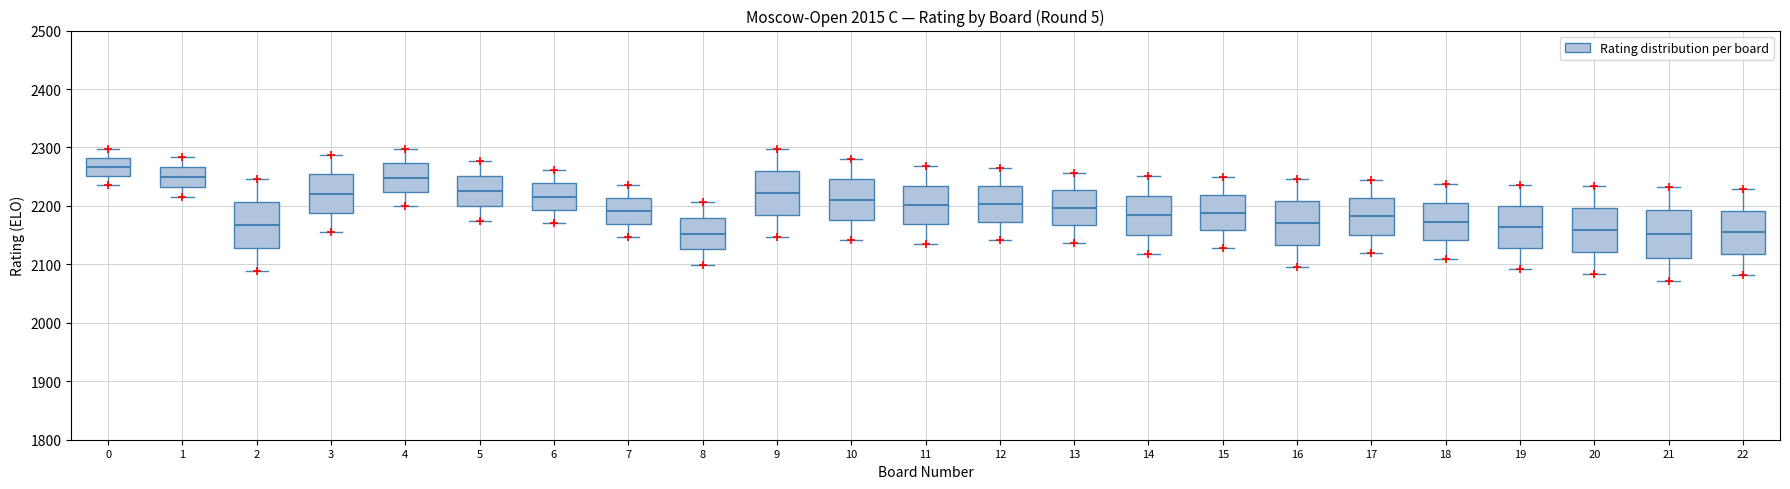

Reading left to right, transcribe this box plot: for each box, give where its median line is, the range the box spans, and where its two whiskers end, as read against the y-axis. The values are not printed on the chart, so give them approximately, as read against the axis.

0: median 2270, box 2250 to 2280, whiskers 2240 to 2300
1: median 2250, box 2230 to 2270, whiskers 2220 to 2280
2: median 2170, box 2130 to 2210, whiskers 2090 to 2250
3: median 2220, box 2190 to 2250, whiskers 2160 to 2290
4: median 2250, box 2220 to 2270, whiskers 2200 to 2300
5: median 2230, box 2200 to 2250, whiskers 2180 to 2280
6: median 2220, box 2190 to 2240, whiskers 2170 to 2260
7: median 2190, box 2170 to 2210, whiskers 2150 to 2240
8: median 2150, box 2130 to 2180, whiskers 2100 to 2210
9: median 2220, box 2180 to 2260, whiskers 2150 to 2300
10: median 2210, box 2180 to 2250, whiskers 2140 to 2280
11: median 2200, box 2170 to 2230, whiskers 2140 to 2270
12: median 2200, box 2170 to 2230, whiskers 2140 to 2270
13: median 2200, box 2170 to 2230, whiskers 2140 to 2260
14: median 2180, box 2150 to 2220, whiskers 2120 to 2250
15: median 2190, box 2160 to 2220, whiskers 2130 to 2250
16: median 2170, box 2130 to 2210, whiskers 2100 to 2250
17: median 2180, box 2150 to 2210, whiskers 2120 to 2240
18: median 2170, box 2140 to 2210, whiskers 2110 to 2240
19: median 2160, box 2130 to 2200, whiskers 2090 to 2240
20: median 2160, box 2120 to 2200, whiskers 2080 to 2230
21: median 2150, box 2110 to 2190, whiskers 2070 to 2230
22: median 2160, box 2120 to 2190, whiskers 2080 to 2230